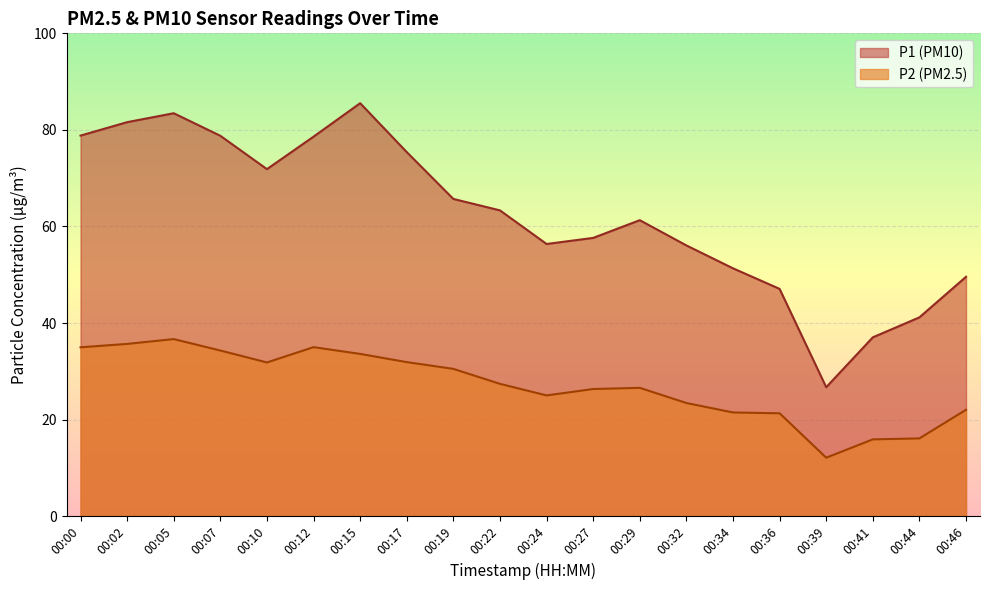

What is the lowest value of the P1 series?

26.7